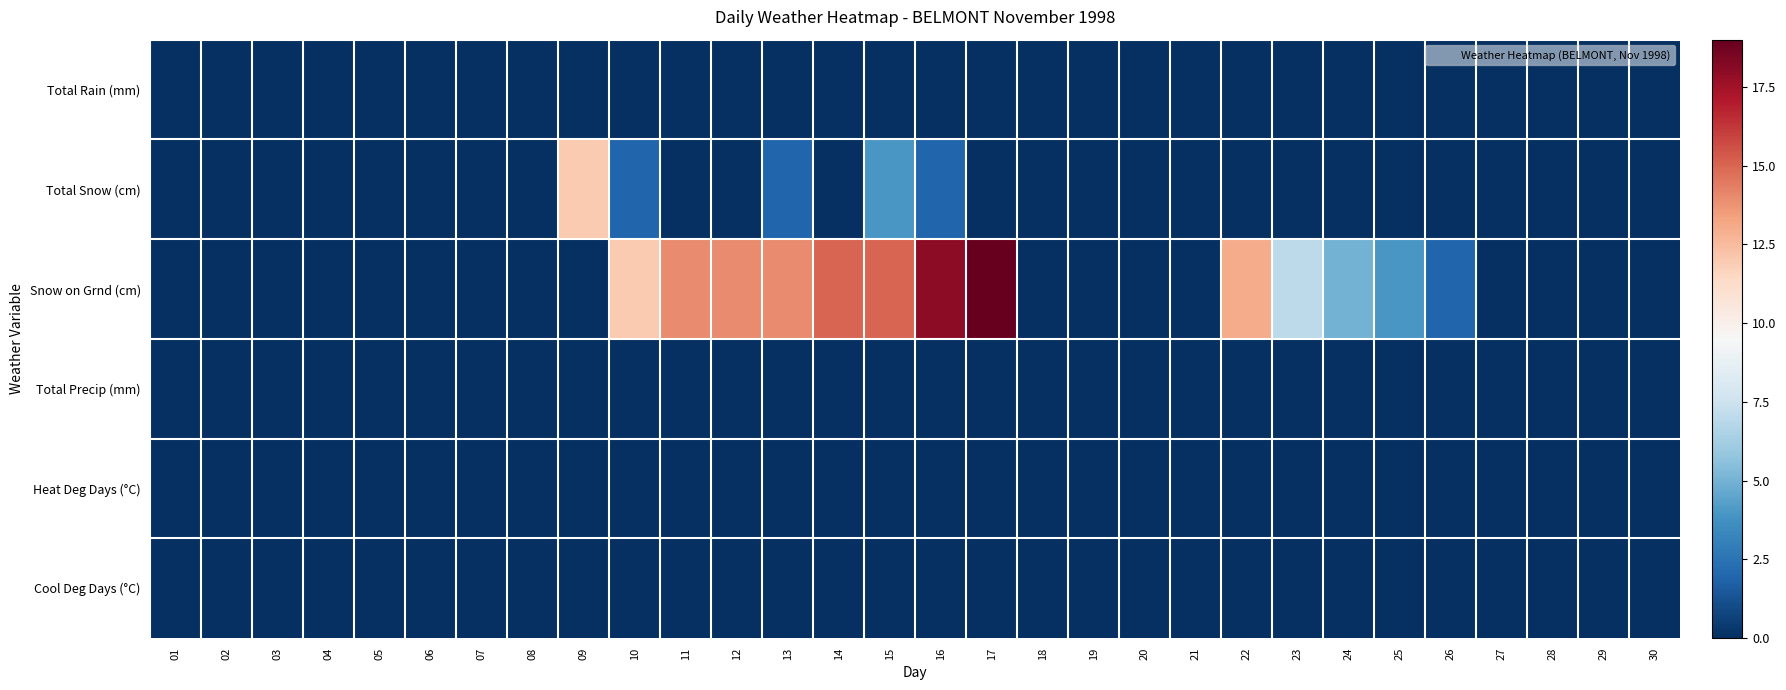

How many series are shown in this chart?

6